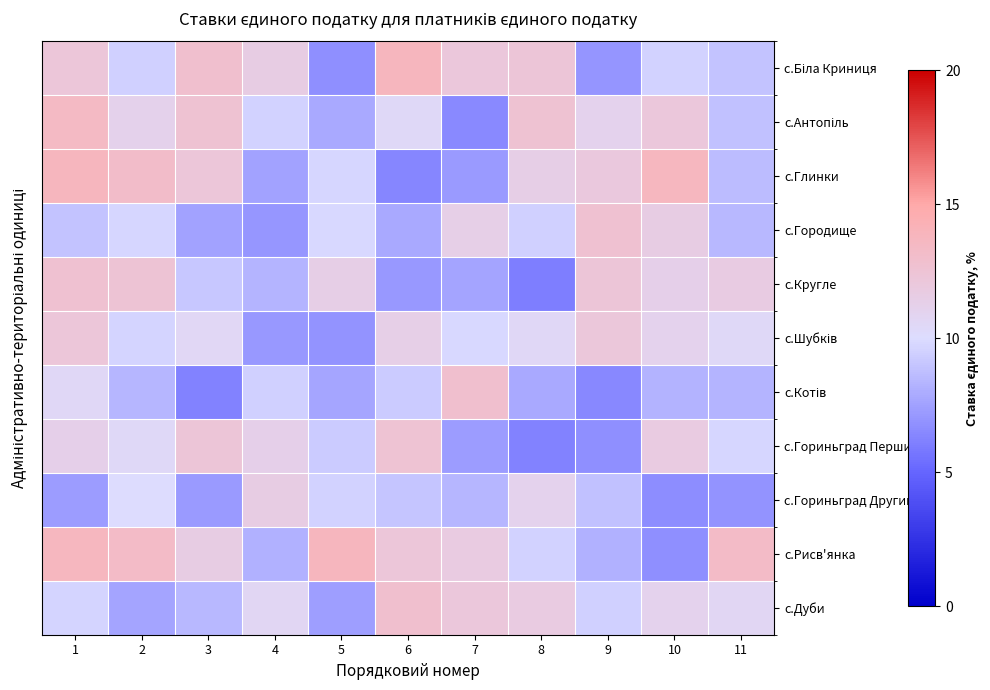

What is the smallest value displayed?

6.1